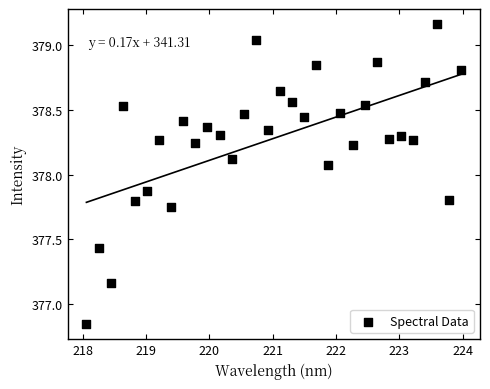

What Y value in the scatter plot is closest to 378?

378.1